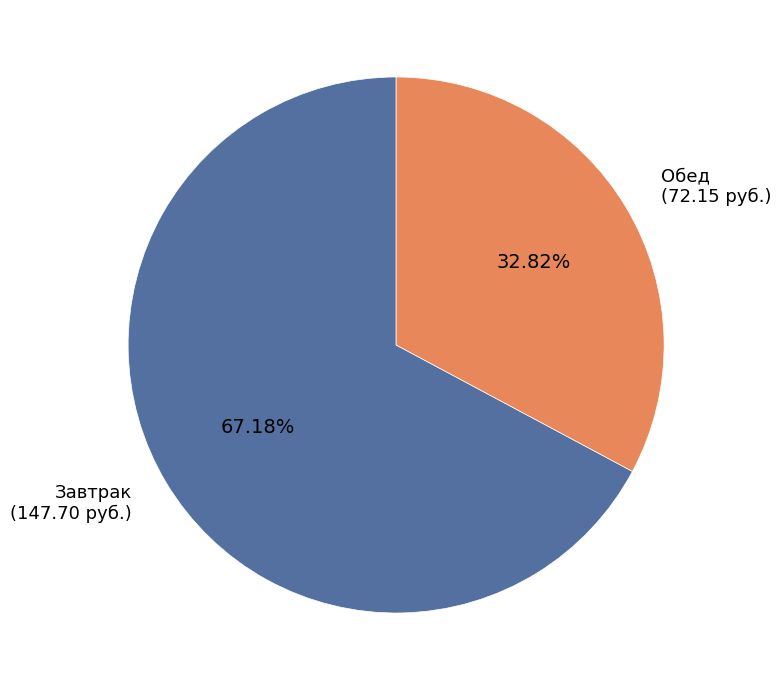

Is there any slice that represents more than half of the pie?

Yes